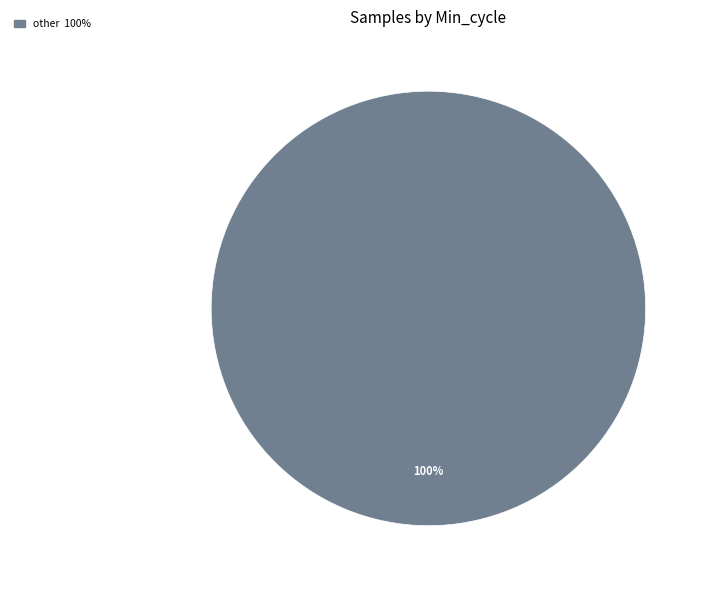

Is there any slice that represents more than half of the pie?

Yes